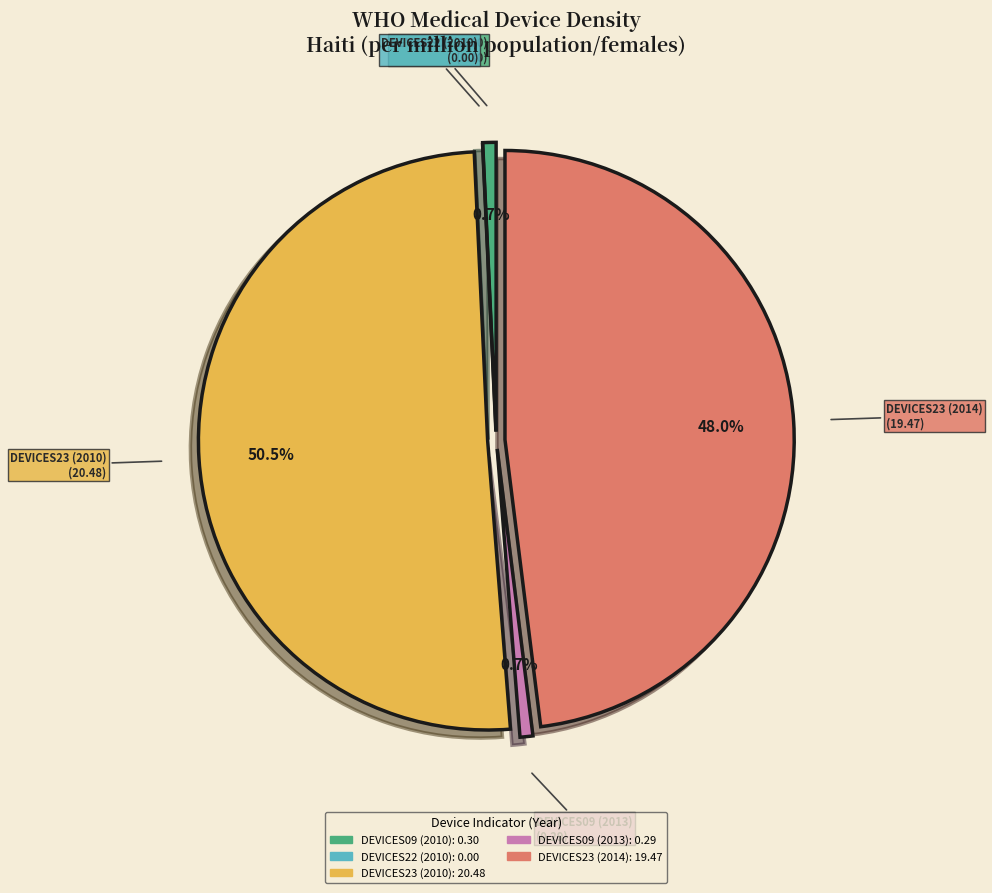

To the nearest percent, what is the difference between the largest and smallest slice percentages?

51%